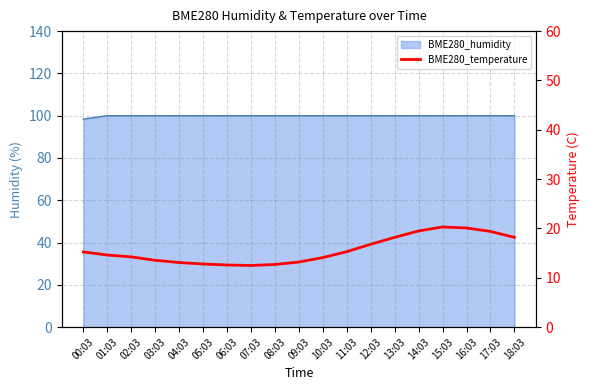

How many lines are shown in the chart?

1